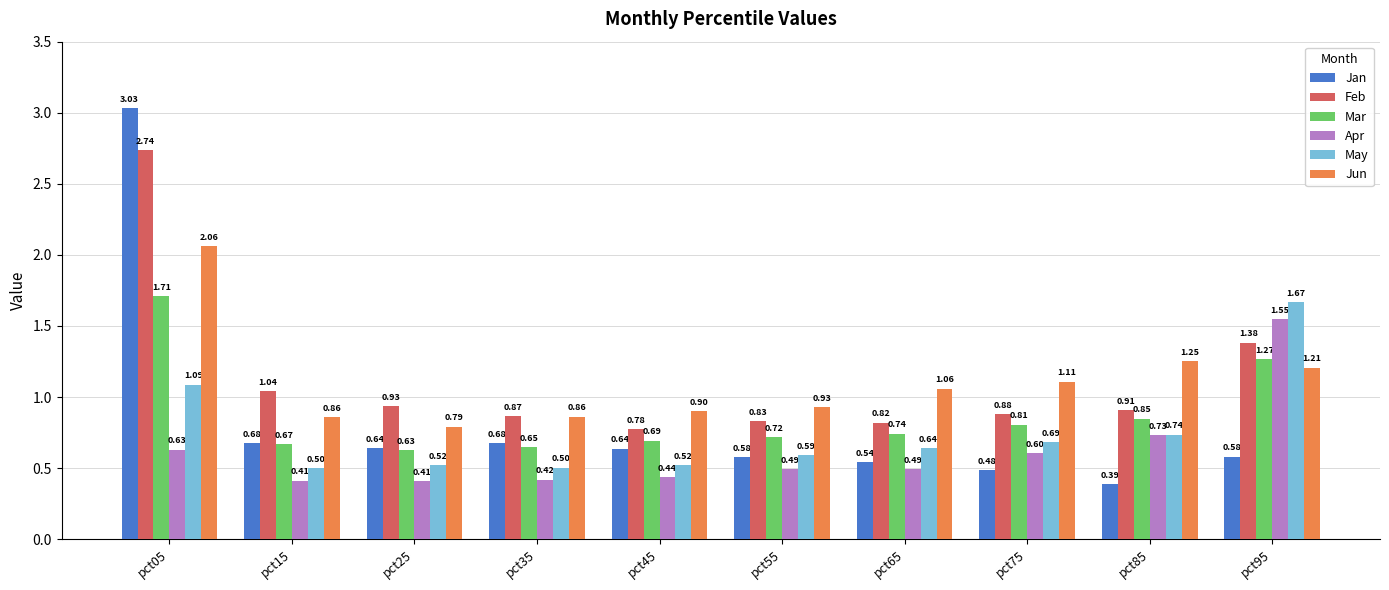

Is it true that Jun equals 0.4 at pct65?

False